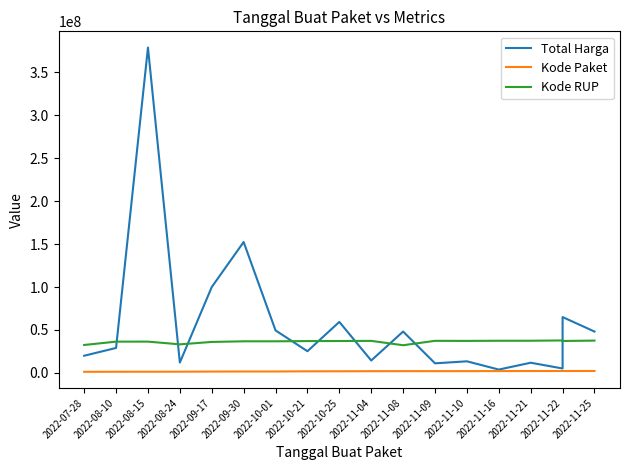

At which label does Kode RUP first exceed 37091671?

2022-11-04